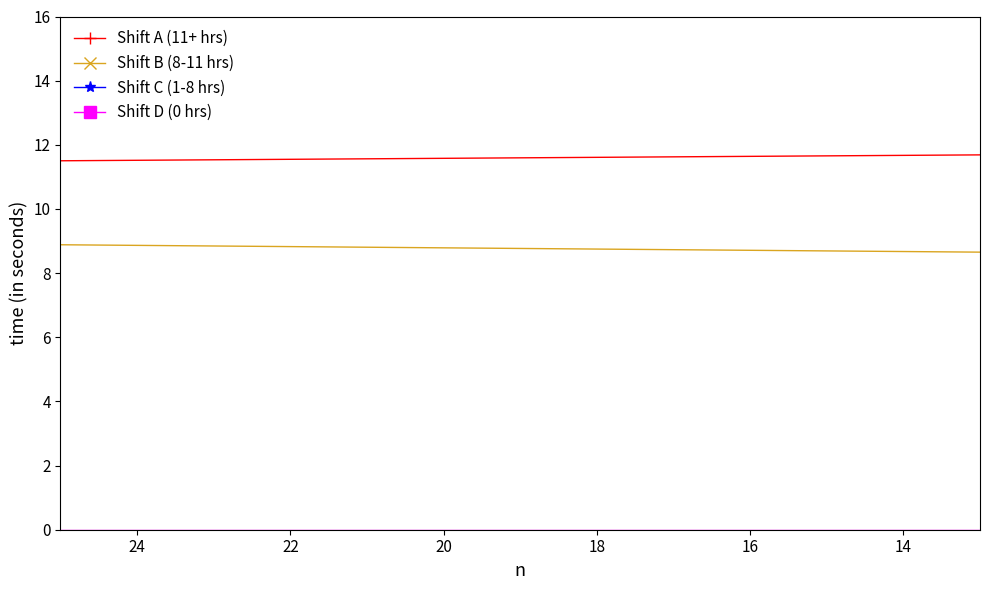

How many lines are shown in the chart?

4